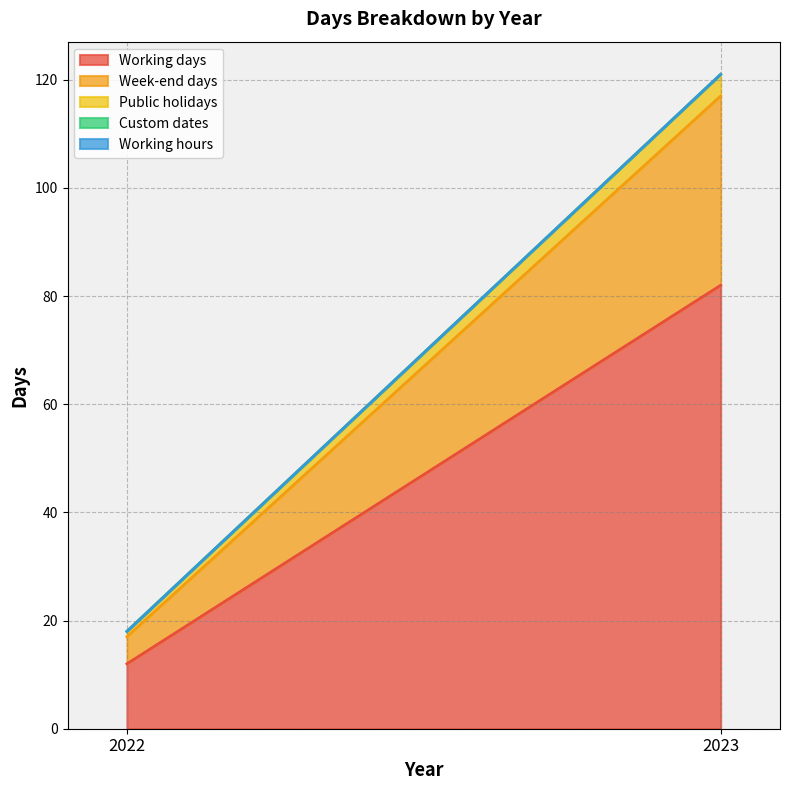

Reading left to right, extract all data points from this chart.

Working days: 2022=12	2023=82
Week-end days: 2022=5	2023=35
Public holidays: 2022=1	2023=4
Custom dates: 2022=0	2023=0
Working hours: 2022=0	2023=0